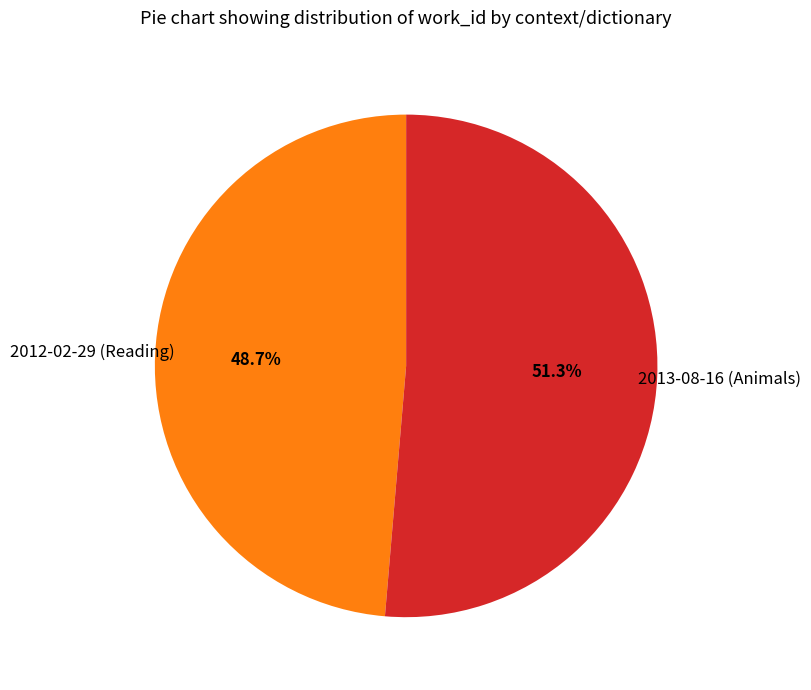

Is there any slice that represents more than half of the pie?

Yes